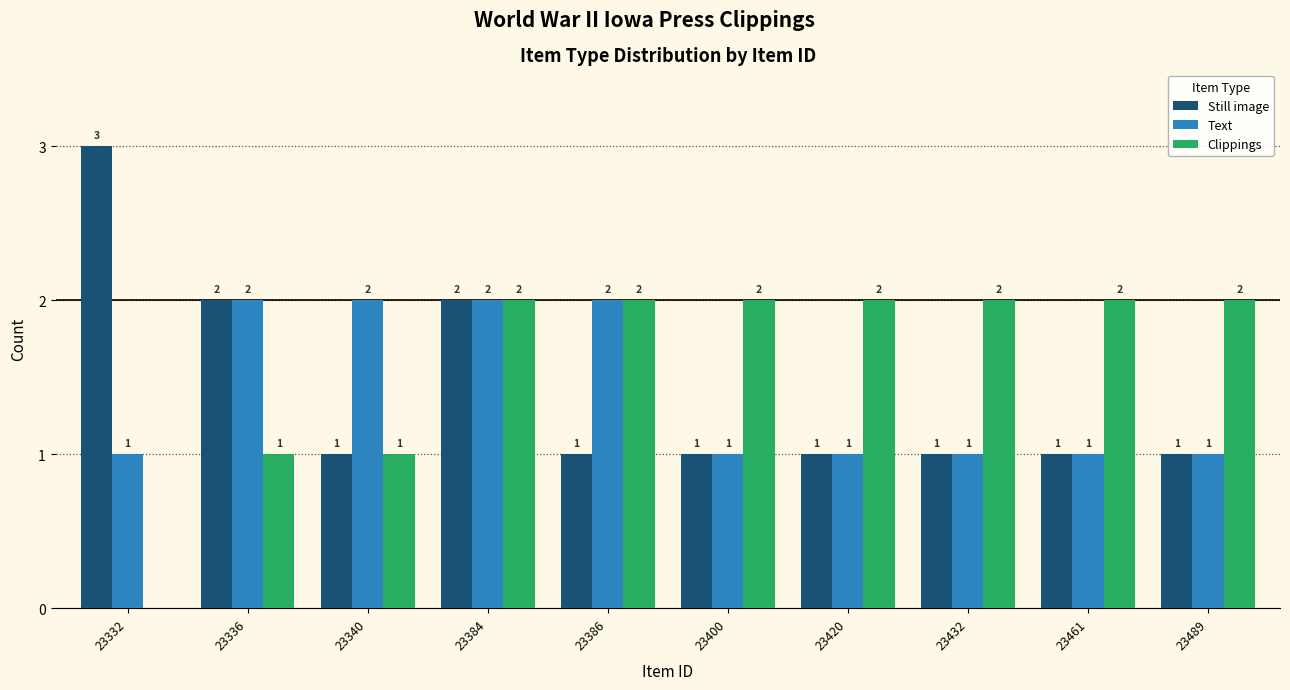

At which category is the sum across all series the highest?

23384